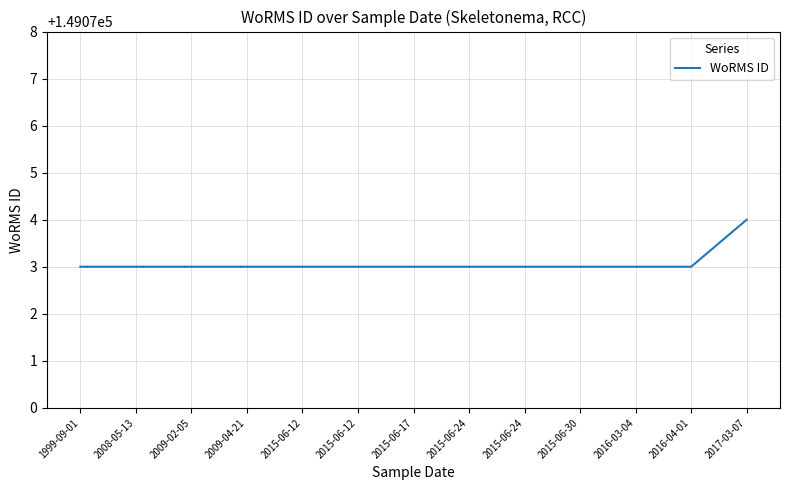

Rank the categories by value from lowest to highest.

1999-09-01, 2008-05-13, 2009-02-05, 2009-04-21, 2015-06-12, 2015-06-12, 2015-06-17, 2015-06-24, 2015-06-24, 2015-06-30, 2016-03-04, 2016-04-01, 2017-03-07